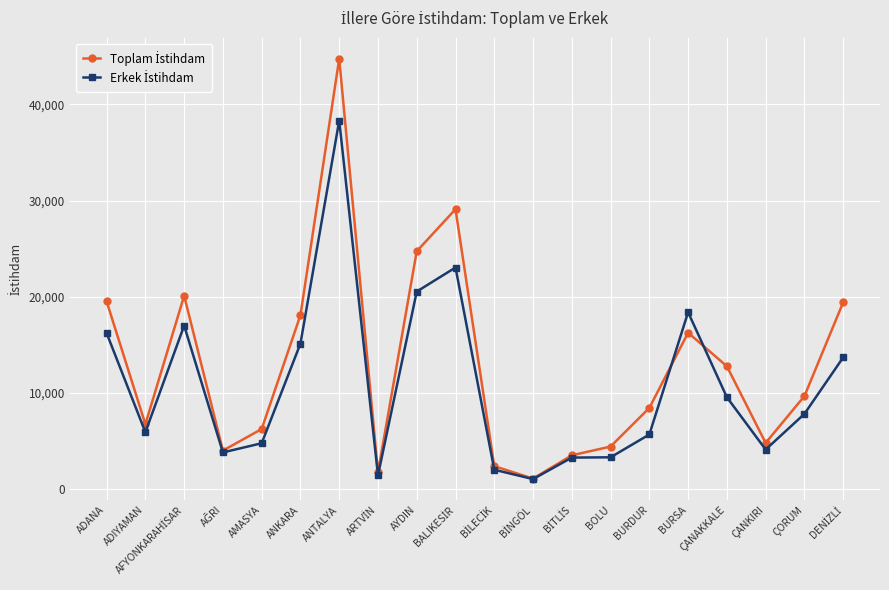

How many lines are shown in the chart?

2